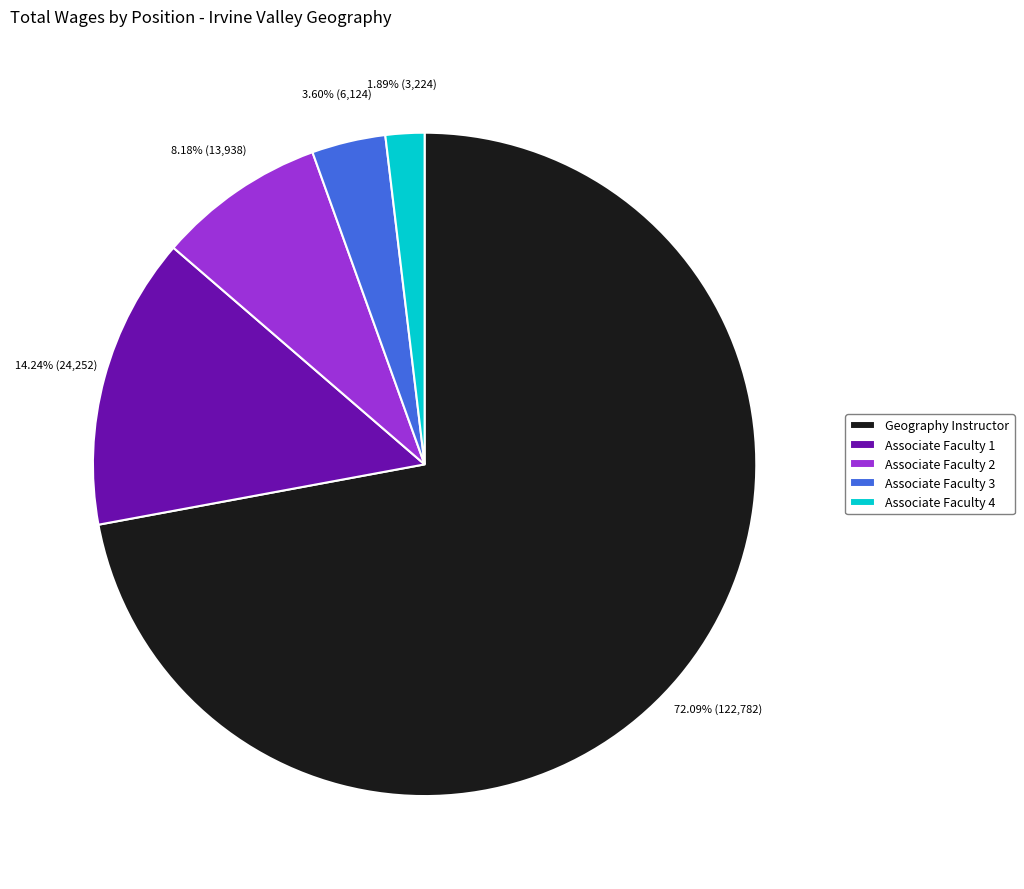

Rank the categories by value from lowest to highest.

Associate Faculty 4, Associate Faculty 3, Associate Faculty 2, Associate Faculty 1, Geography Instructor